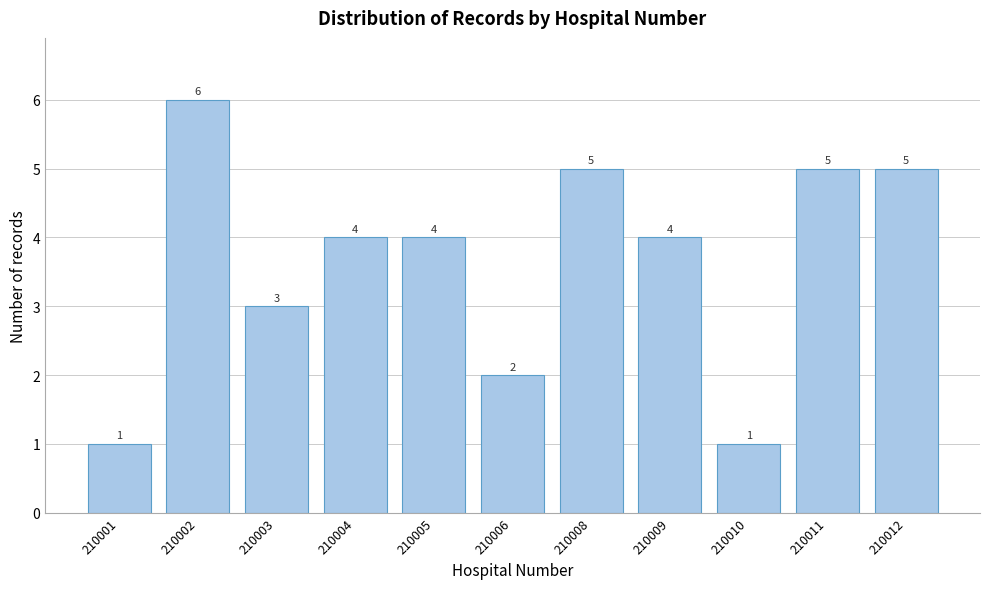

Reading left to right, extract all data points from this chart.

1	6	3	4	4	2	5	4	1	5	5